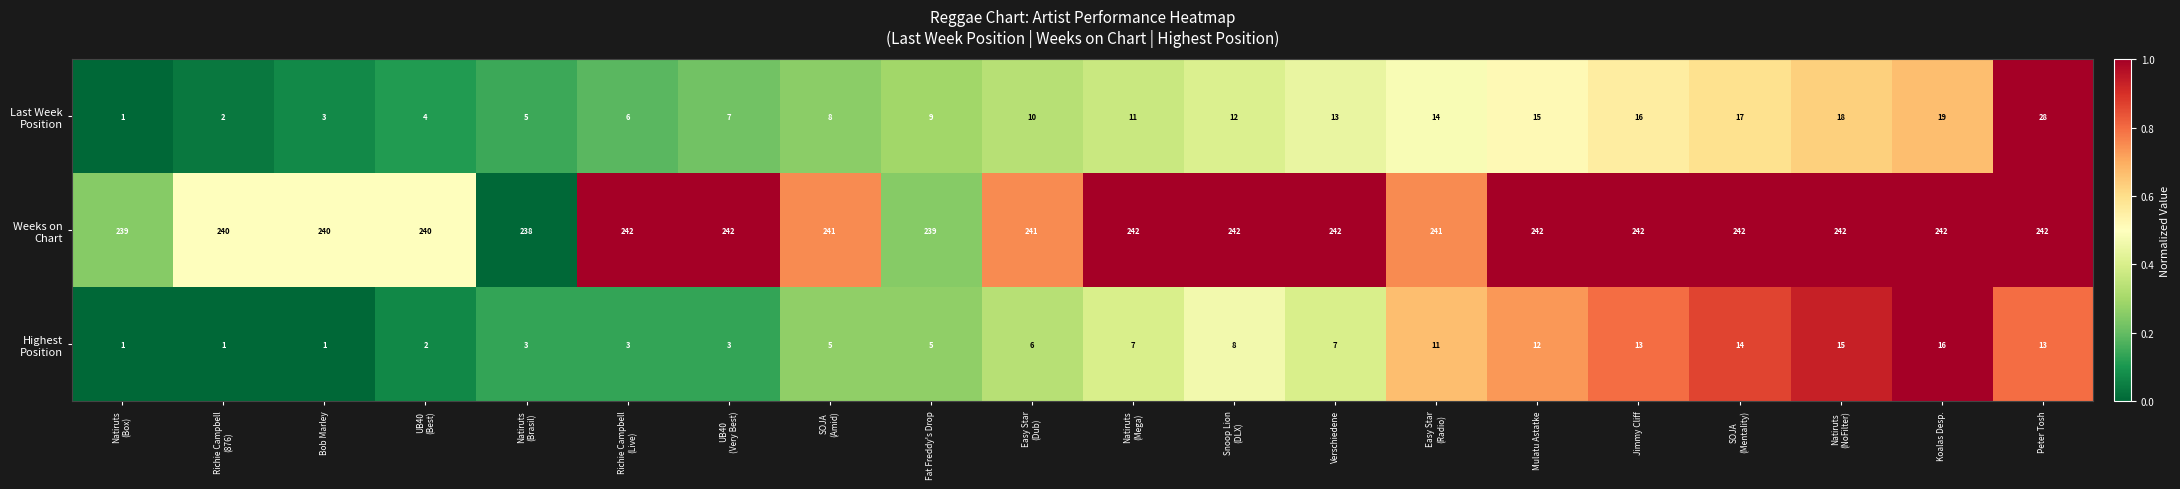

What is the maximum value shown in the chart?

242